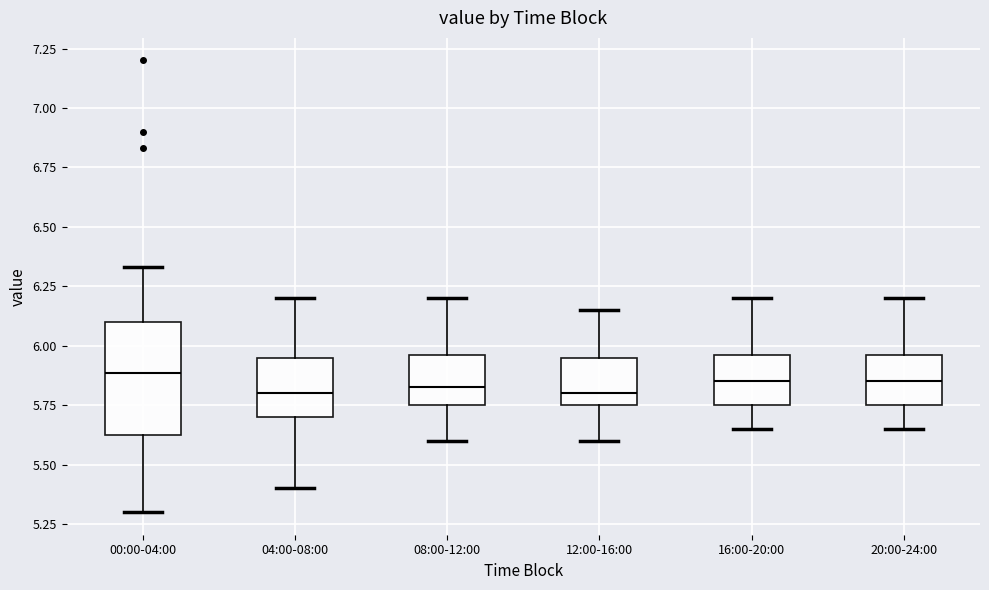

Reading left to right, transcribe this box plot: for each box, give where its median line is, the range the box spans, and where its two whiskers end, as read against the y-axis. The values are not printed on the chart, so give them approximately, as read against the axis.

00:00-04:00: median 5.90, box 5.60 to 6.10, whiskers 5.30 to 6.35
04:00-08:00: median 5.80, box 5.70 to 5.95, whiskers 5.40 to 6.20
08:00-12:00: median 5.85, box 5.75 to 5.95, whiskers 5.60 to 6.20
12:00-16:00: median 5.80, box 5.75 to 5.95, whiskers 5.60 to 6.15
16:00-20:00: median 5.85, box 5.75 to 5.95, whiskers 5.65 to 6.20
20:00-24:00: median 5.85, box 5.75 to 5.95, whiskers 5.65 to 6.20